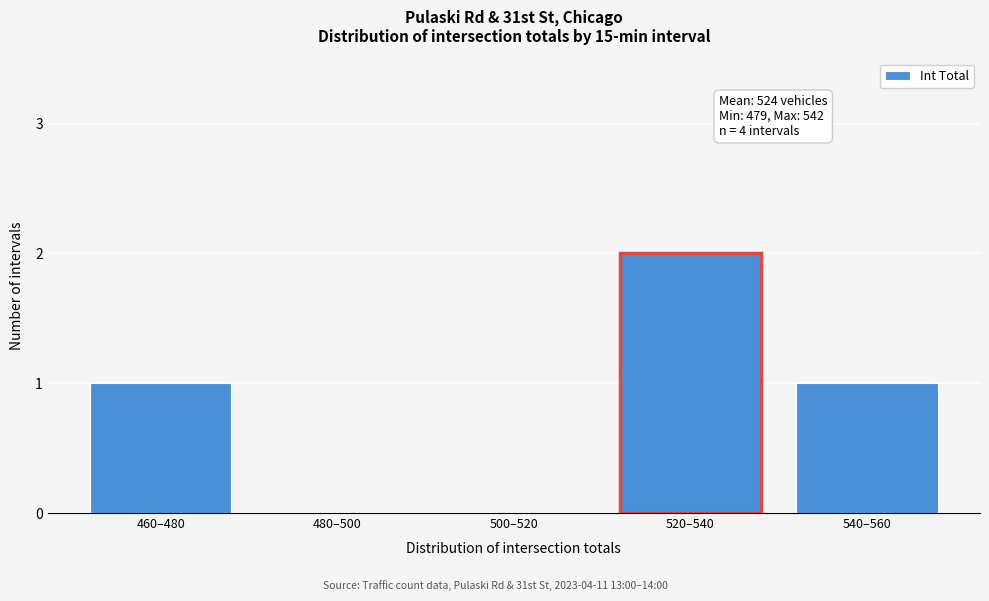

Reading left to right, what are all the values shown in this chart?

460–480=1	480–500=0	500–520=0	520–540=2	540–560=1